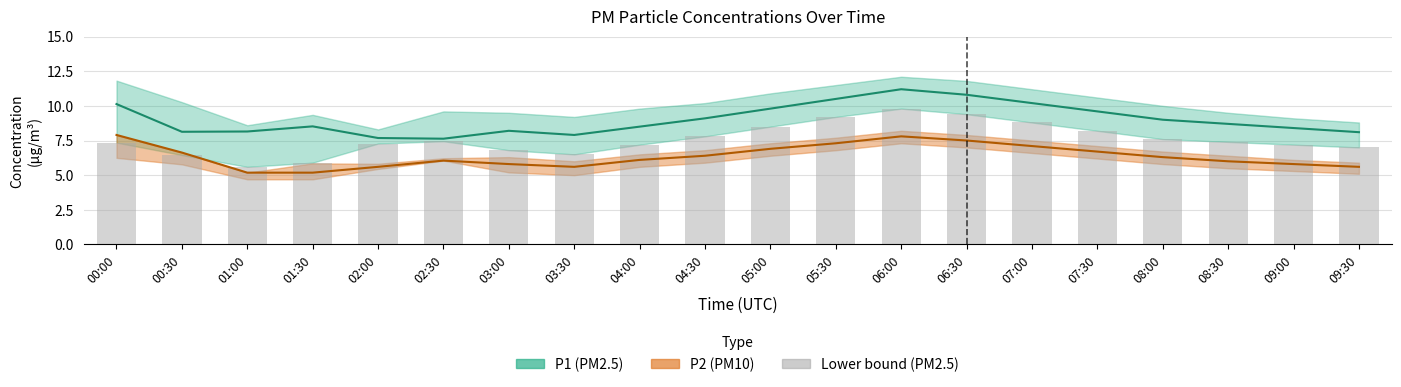

At which label is P1_lower closest to 7?

09:30